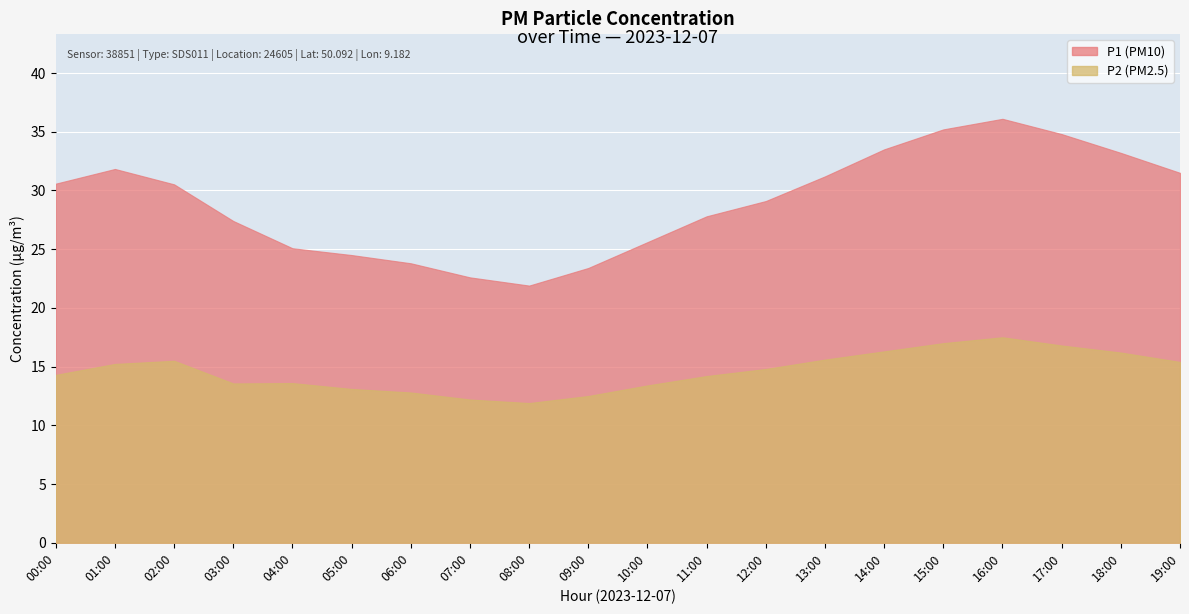

How many series are shown in this chart?

2